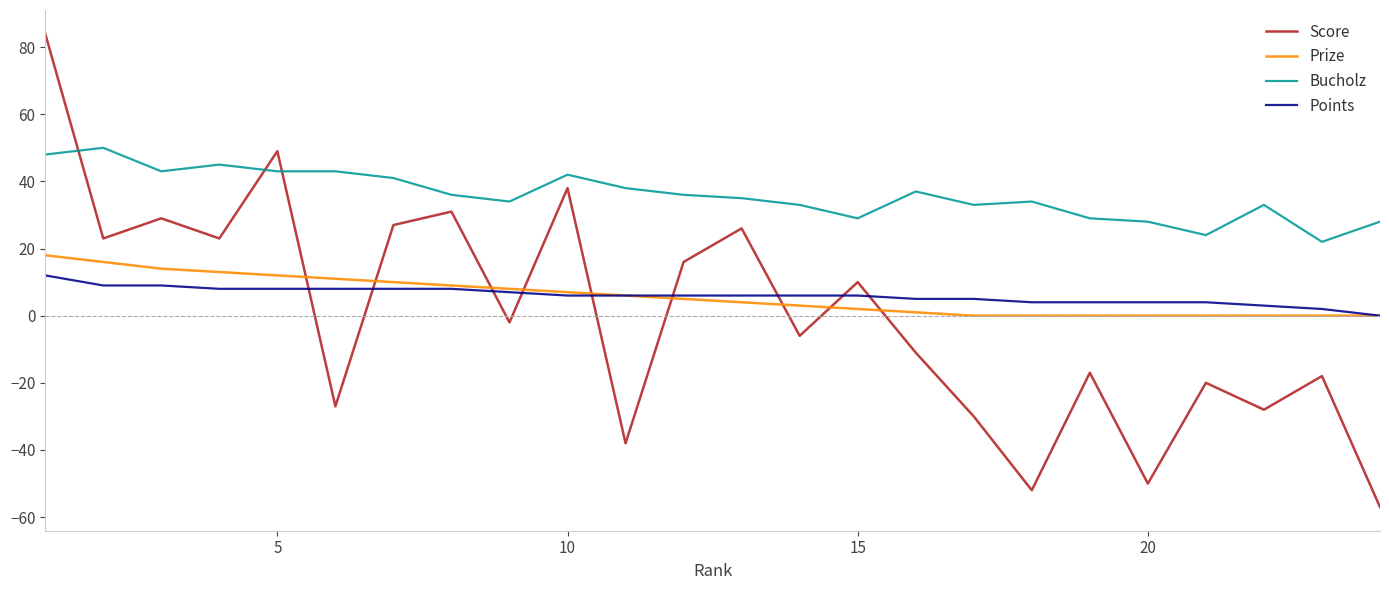

Which series has the largest range (max minus min)?

Score